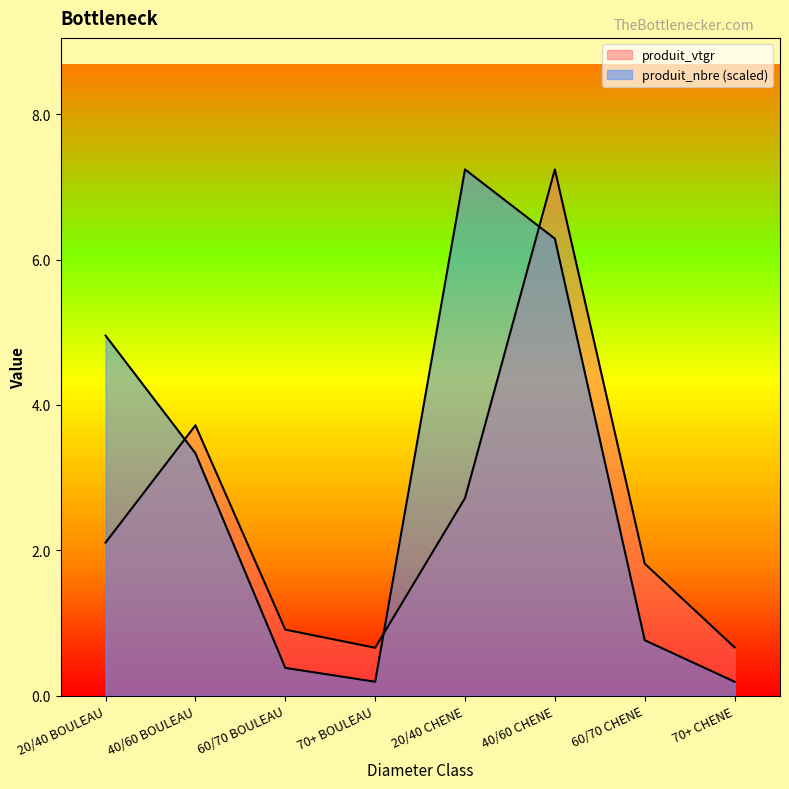

How many lines are shown in the chart?

2